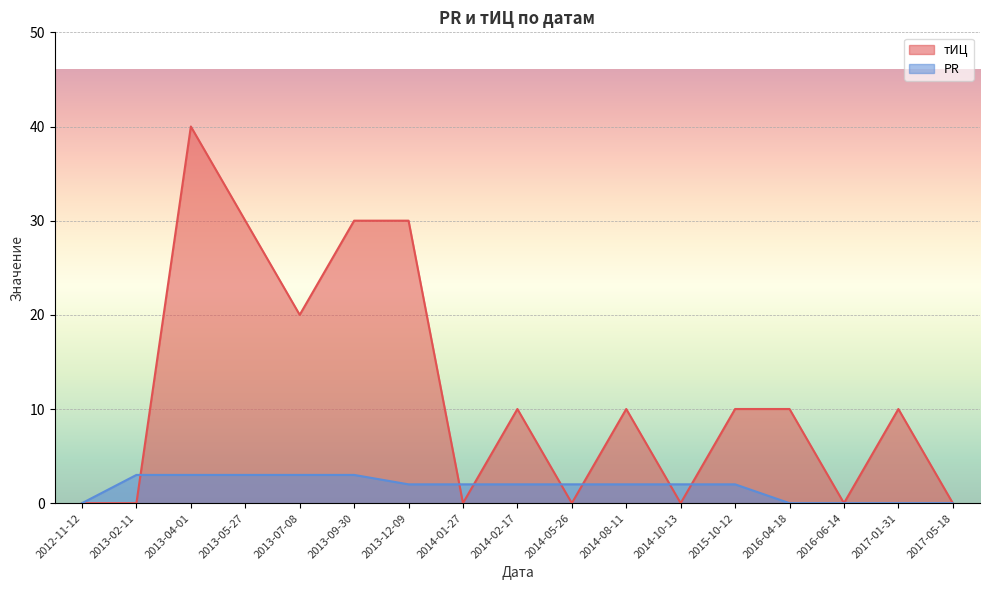

What is the label of the 12th point from the right?

2013-09-30